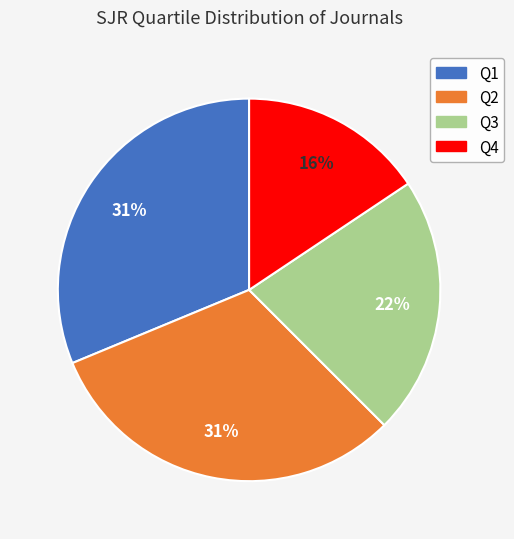

Between Q3 and Q4, which is larger?

Q3